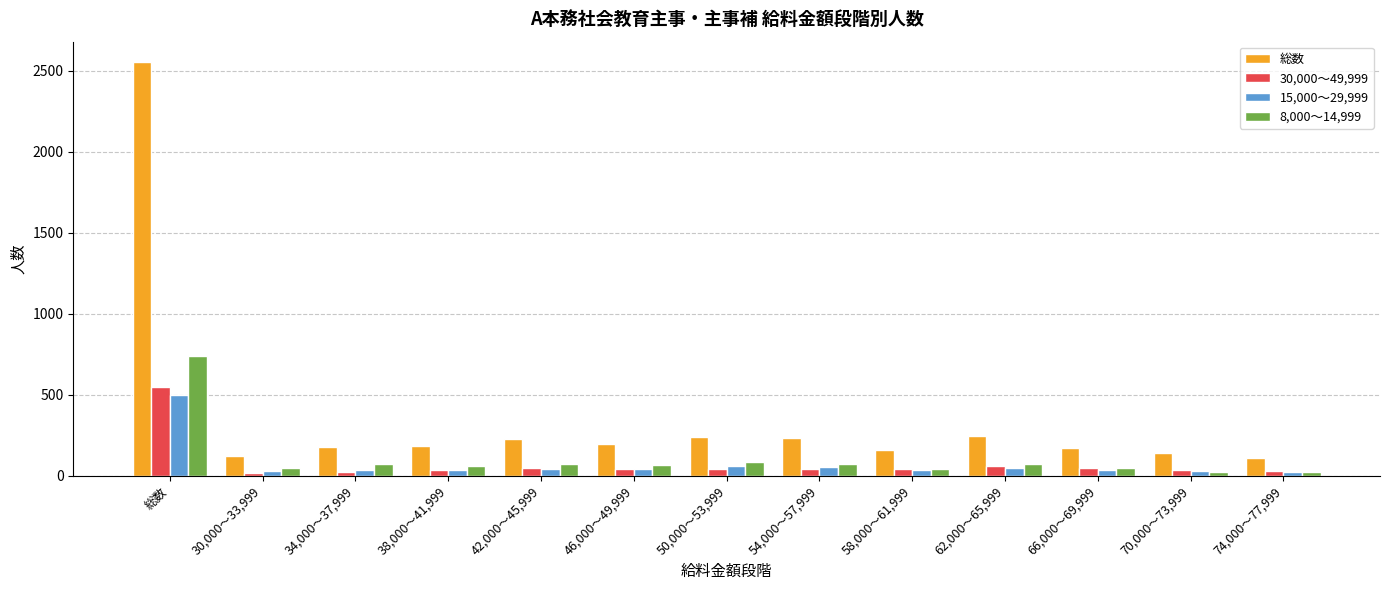

Which series has the widest spread of values?

総数